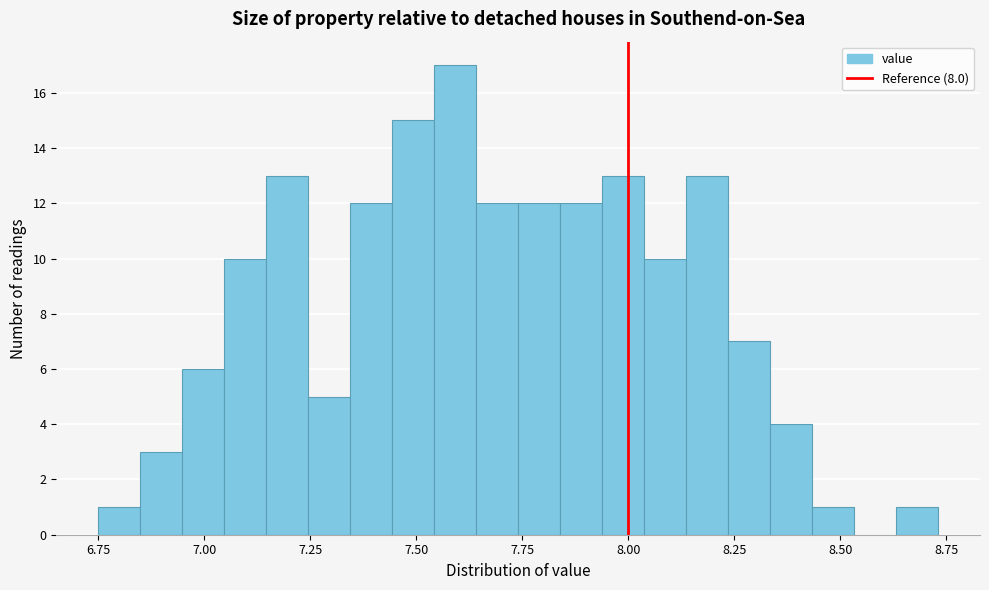

Read against the x-axis, roughly where is the centre of the tallest bar?

7.60